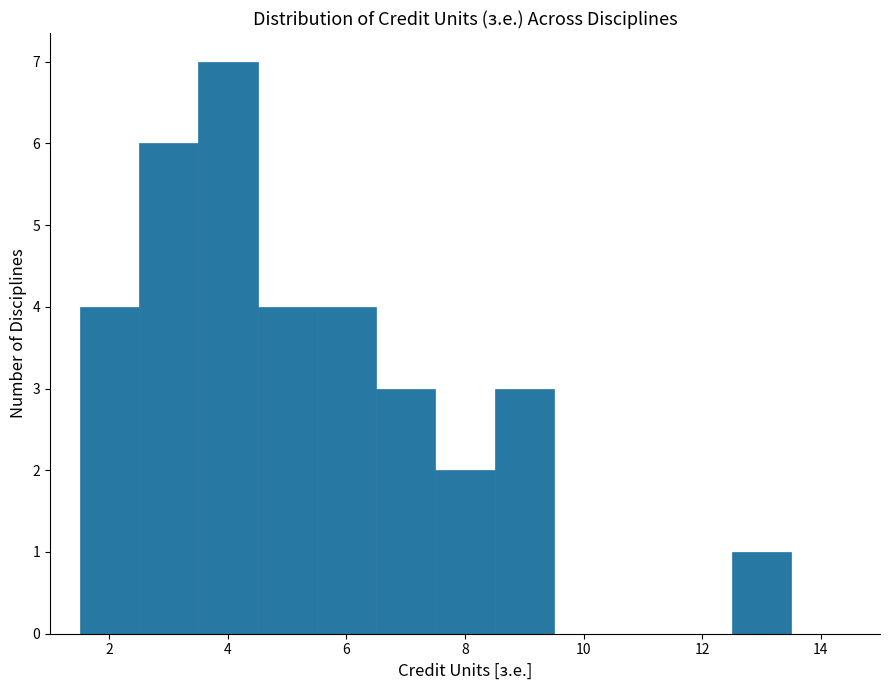

How tall is the bar that spans 3.5 to 4.5 on the x-axis? Neither the bar edges nor the heights are printed on the chart, so give them approximately, as read against the axes.

7